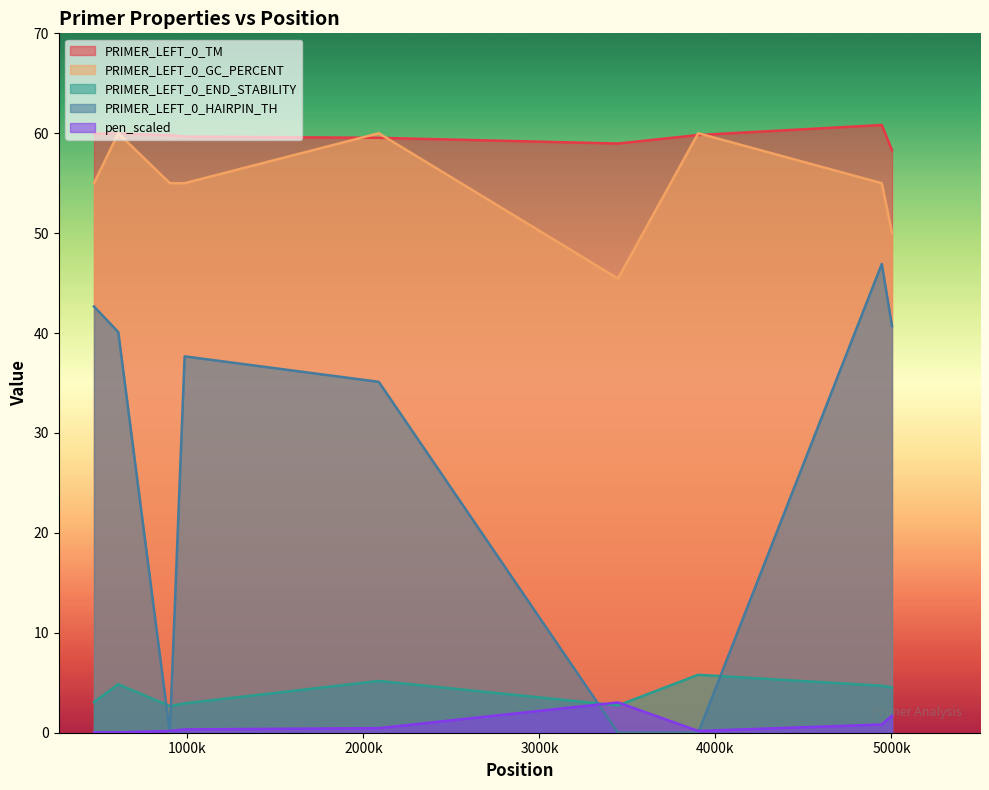

Reading left to right, transcribe all the data shown in this chart.

PRIMER_LEFT_0_TM: 469=60.0	607=60.0	900=59.8	984=59.7	2087=59.5	3446=59.0	3902=59.8	4945=60.8	5003=58.3
PRIMER_LEFT_0_GC_PERCENT: 469=55.0	607=60.0	900=55.0	984=55.0	2087=60.0	3446=45.5	3902=60.0	4945=55.0	5003=50.0
PRIMER_LEFT_0_END_STABILITY: 469=3.1	607=4.8	900=2.7	984=2.9	2087=5.2	3446=2.7	3902=5.8	4945=4.7	5003=4.5
PRIMER_LEFT_0_HAIRPIN_TH: 469=42.7	607=40.1	900=0.0	984=37.7	2087=35.1	3446=0.0	3902=0.0	4945=46.9	5003=40.7
pen_scaled: 469=0.0	607=0.0	900=0.2	984=0.3	2087=0.5	3446=3.0	3902=0.2	4945=0.8	5003=1.7